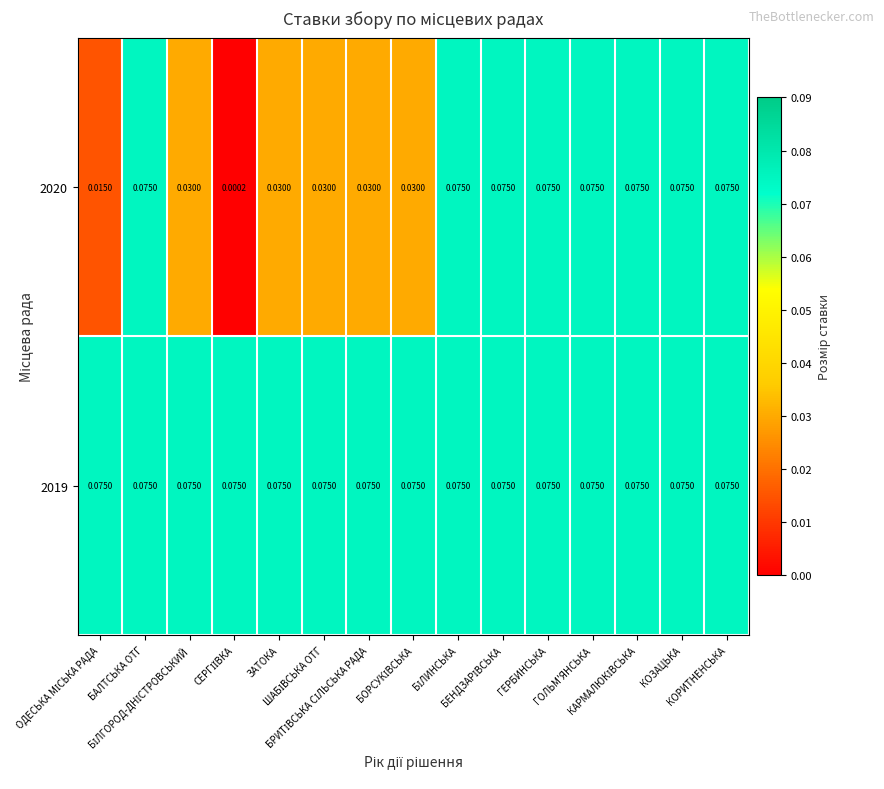

How many distinct data groups are displayed?

2